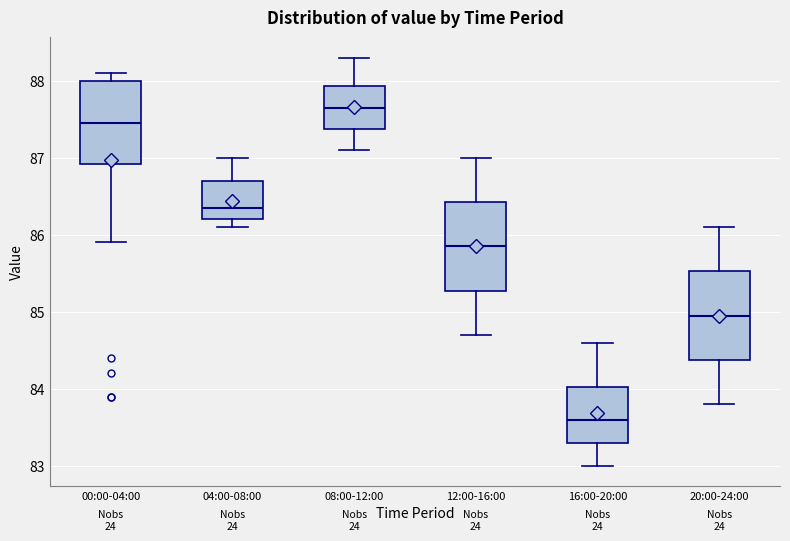

Reading left to right, transcribe this box plot: for each box, give where its median line is, the range the box spans, and where its two whiskers end, as read against the y-axis. The values are not printed on the chart, so give them approximately, as read against the axis.

00:00-04:00: median 87.5, box 86.9 to 88.0, whiskers 85.9 to 88.1
04:00-08:00: median 86.4, box 86.2 to 86.7, whiskers 86.1 to 87.0
08:00-12:00: median 87.7, box 87.4 to 87.9, whiskers 87.1 to 88.3
12:00-16:00: median 85.9, box 85.3 to 86.4, whiskers 84.7 to 87.0
16:00-20:00: median 83.6, box 83.3 to 84.0, whiskers 83.0 to 84.6
20:00-24:00: median 85.0, box 84.4 to 85.5, whiskers 83.8 to 86.1